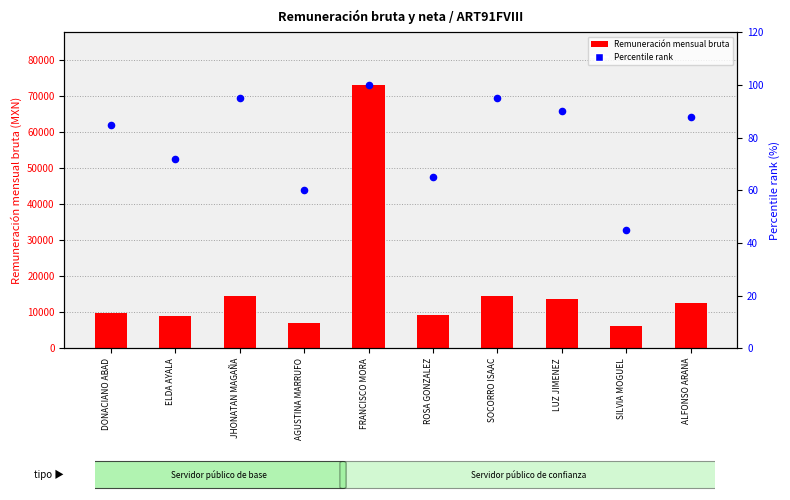

What is the total value across all series at FRANCISCO MORA?

73083.1